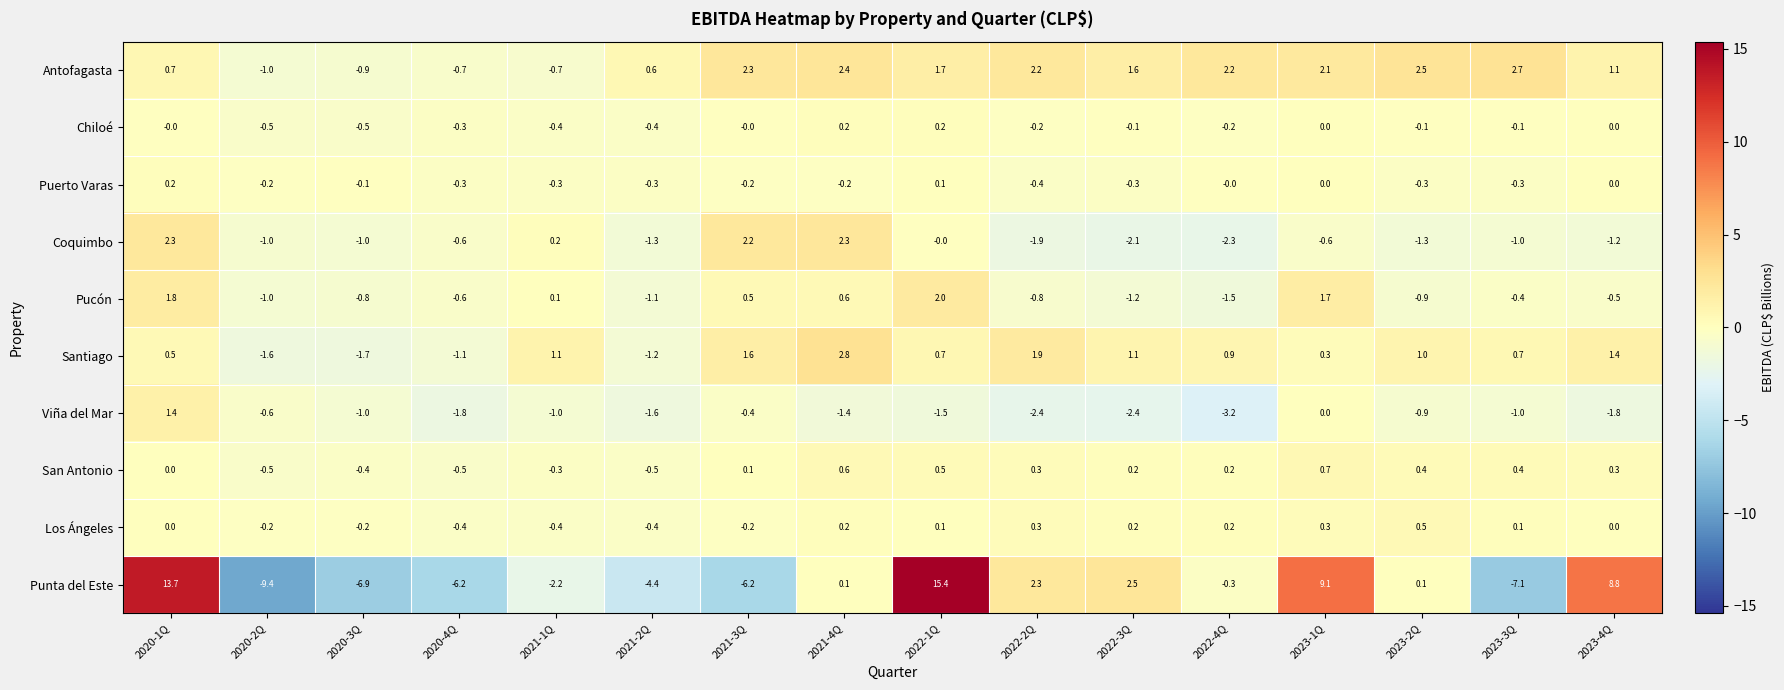

What is the difference between the maximum and minimum values in the Coquimbo series?

4.6